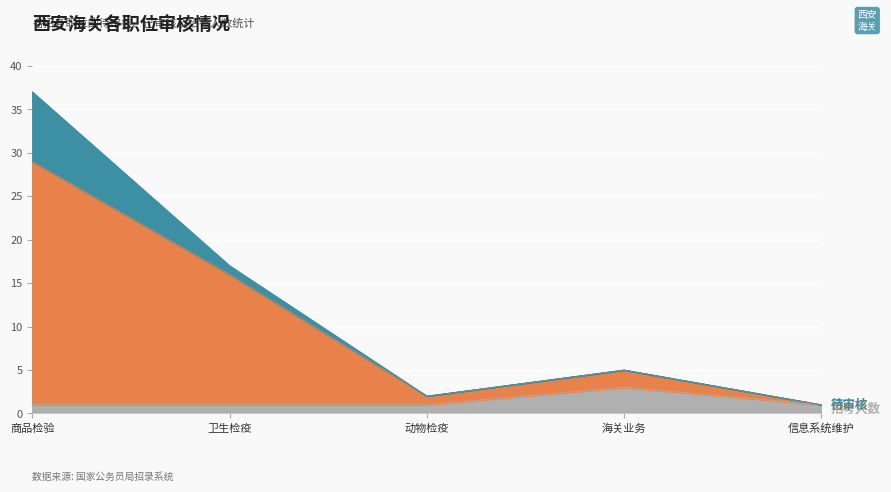

At which category is the sum across all series the highest?

商品检验